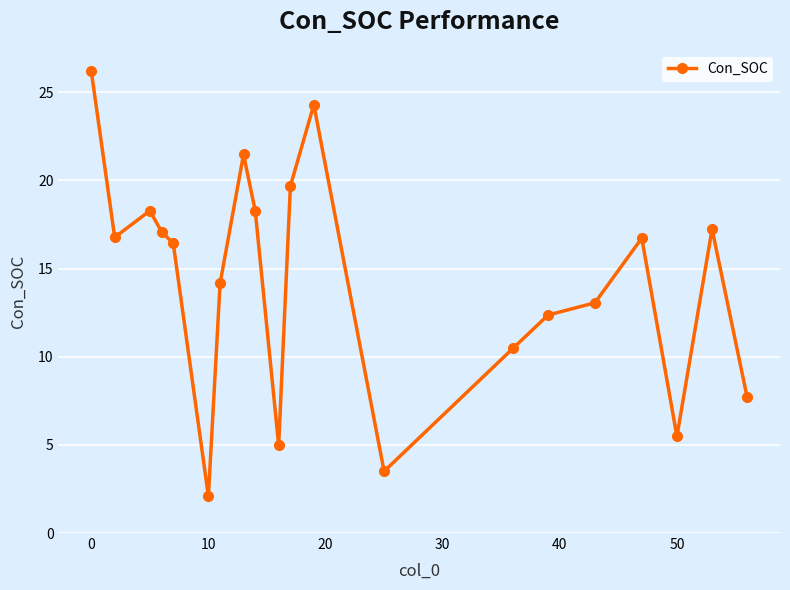

What is the minimum value shown in the chart?

2.1